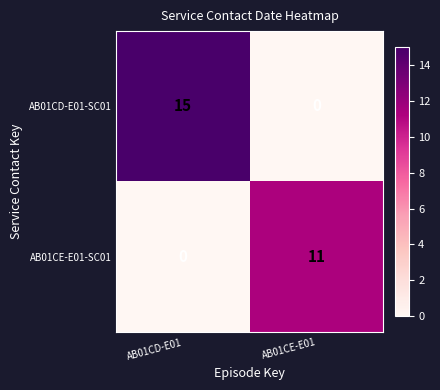

True or false: AB01CE-E01-SC01 has a value of 0 at AB01CD-E01.

True